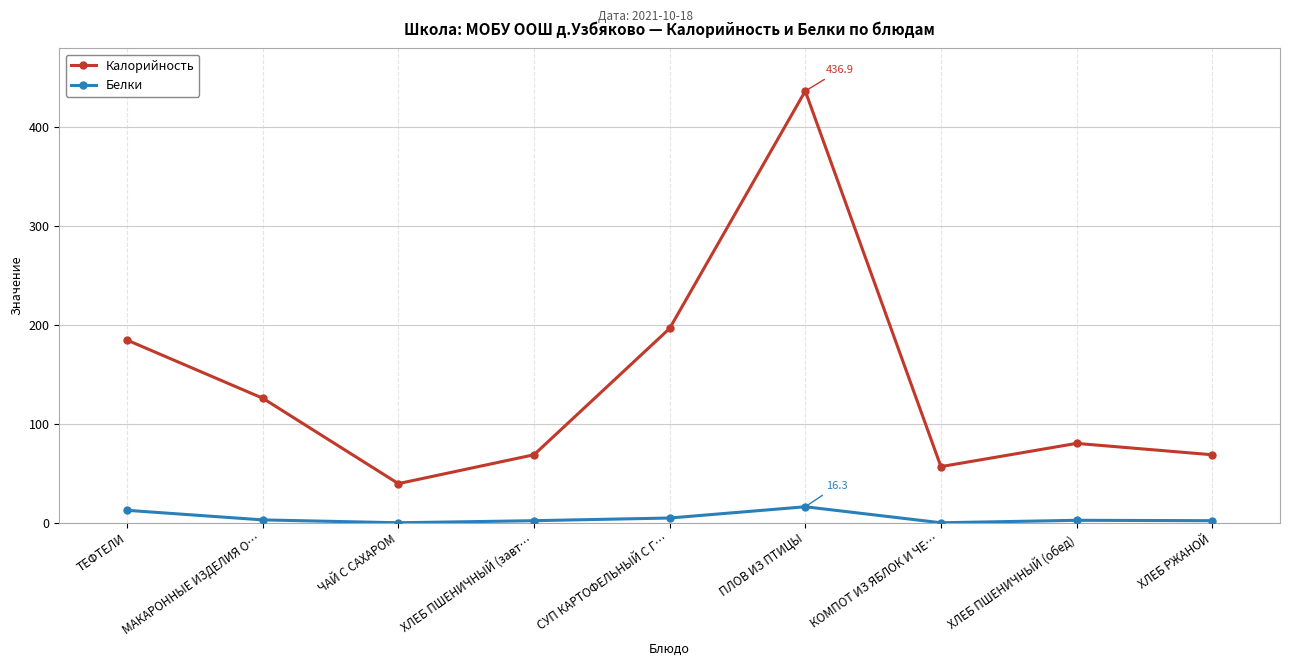

True or false: Белки and Калорийность cross at least once.

False